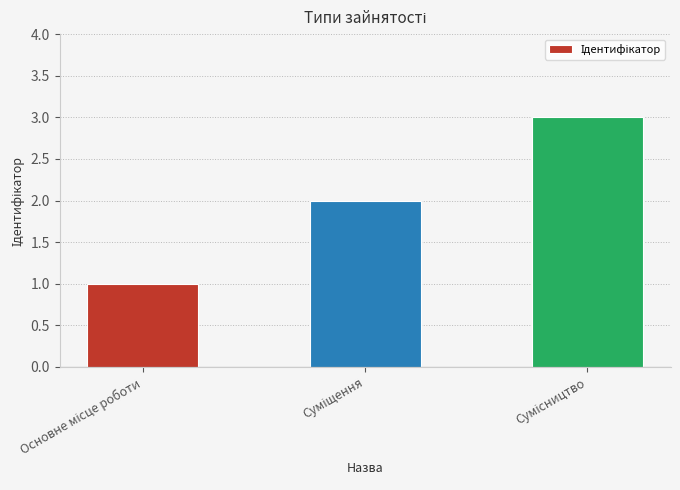

What is the sum of all values?

6